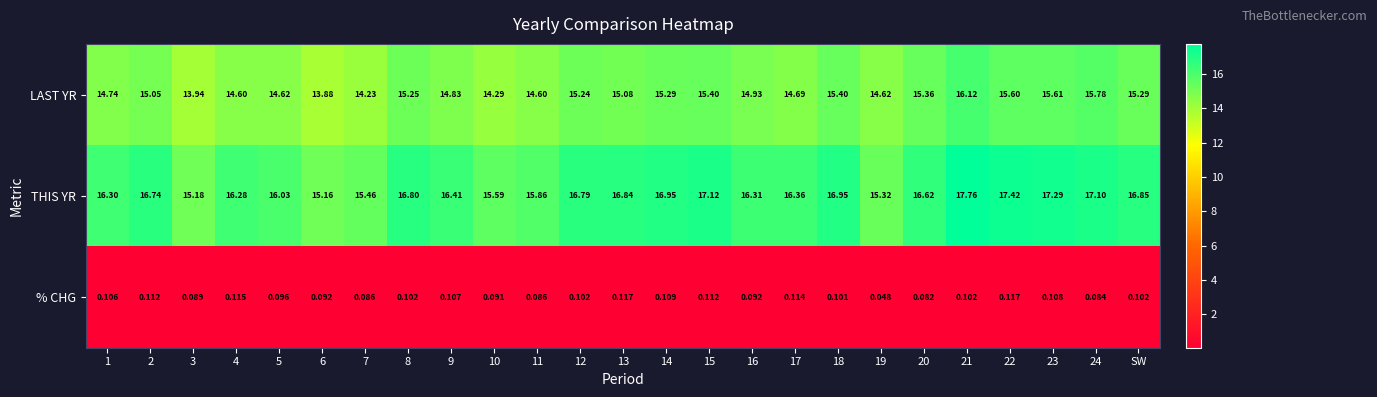

Which series changed the most between 1 and 20?

LAST YR